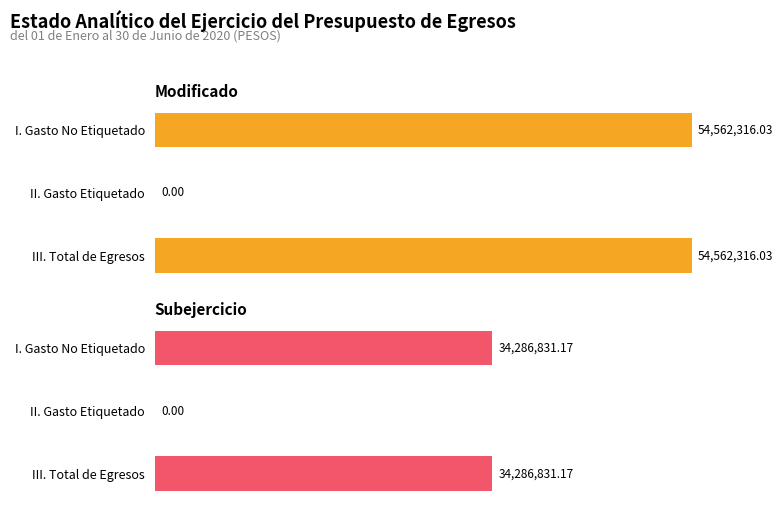

How many groups of bars are there?

3